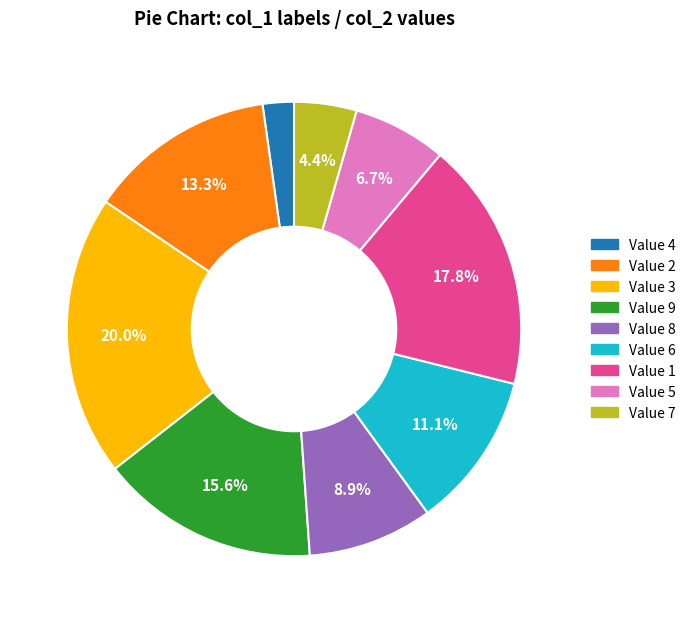

To the nearest percent, what is the average slice percentage?

11%